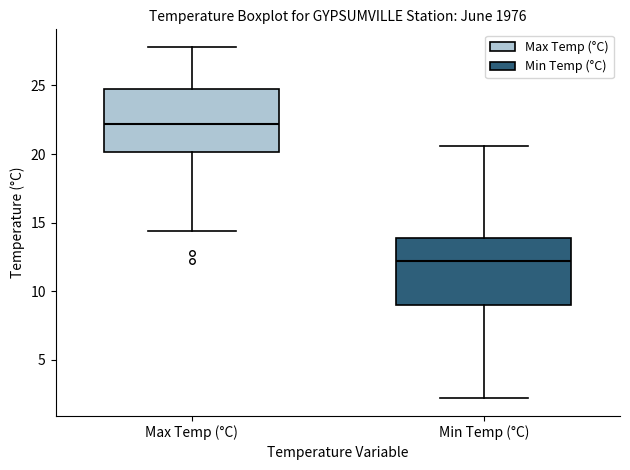

Which box has the lowest median line?

Min Temp (°C)